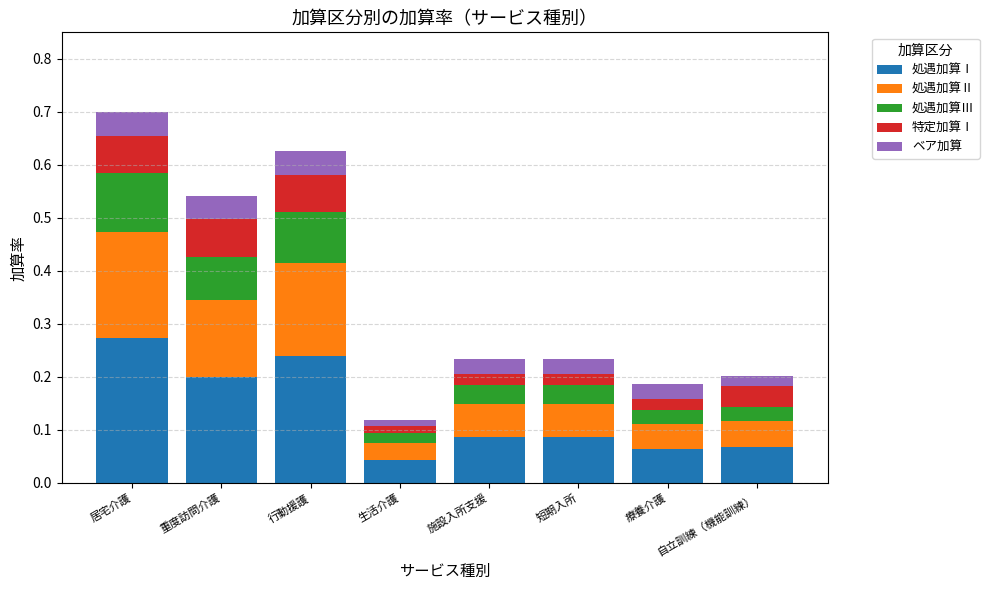

Does the chart contain stacked bars?

Yes